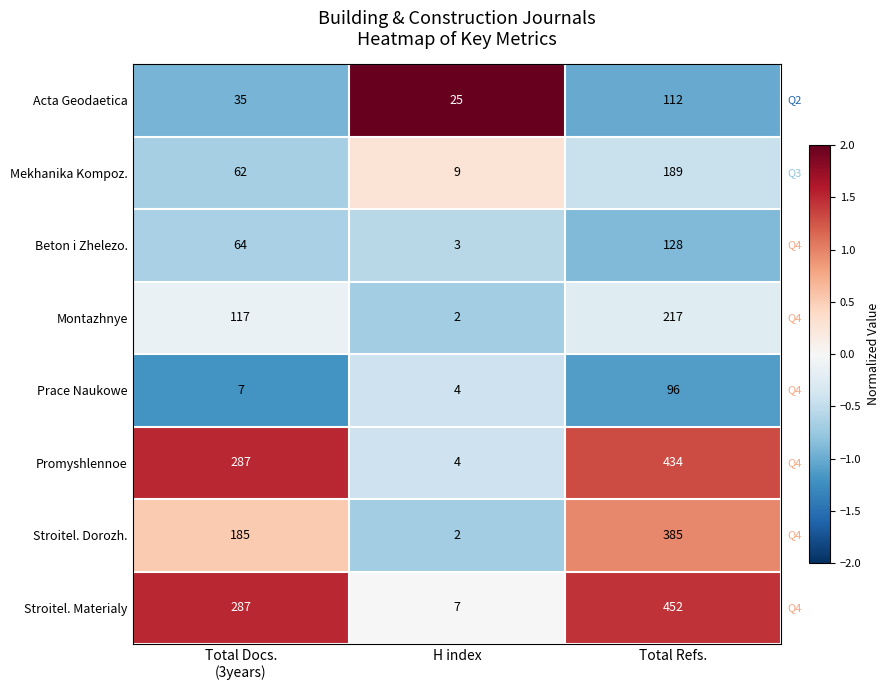

What is the average value of the Beton i Zhelezo. series?

65